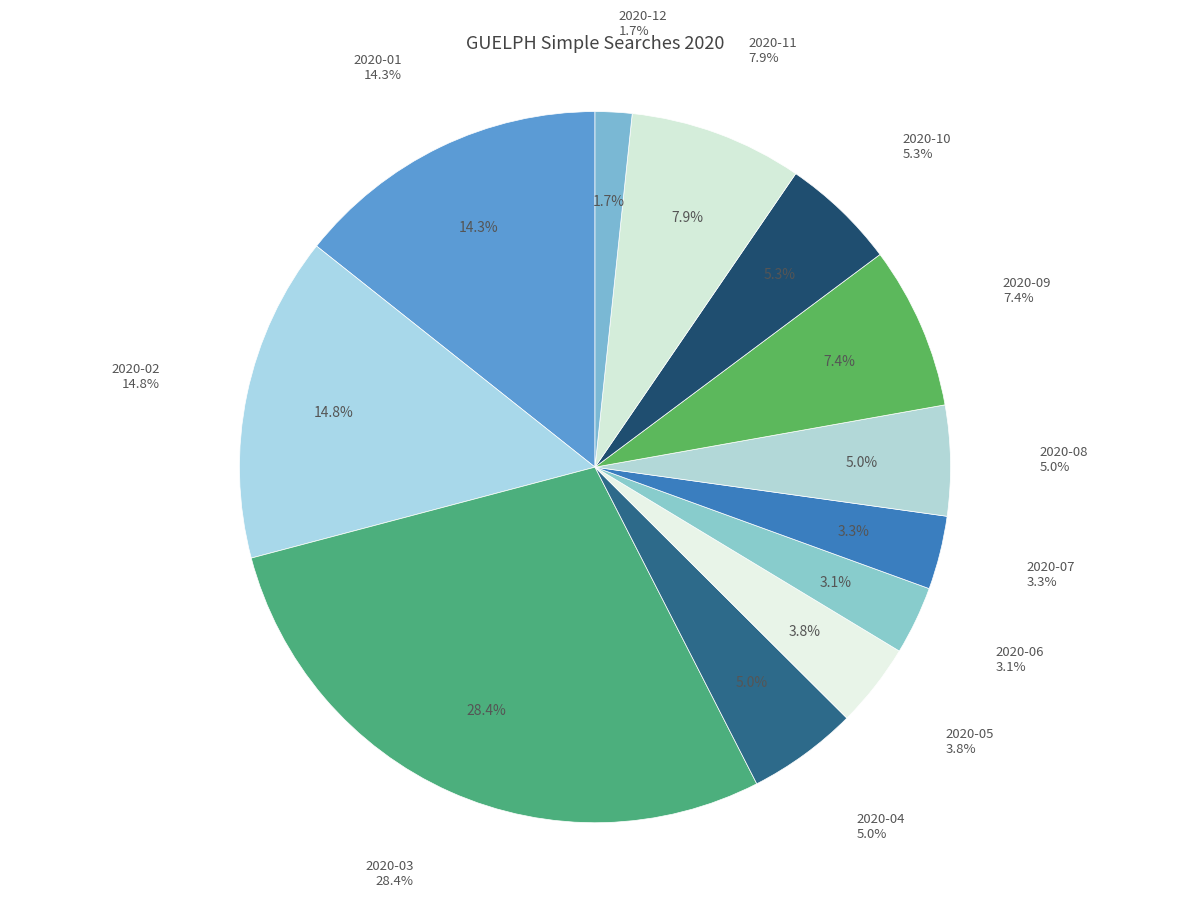

Count the number of slices in the pie.

12